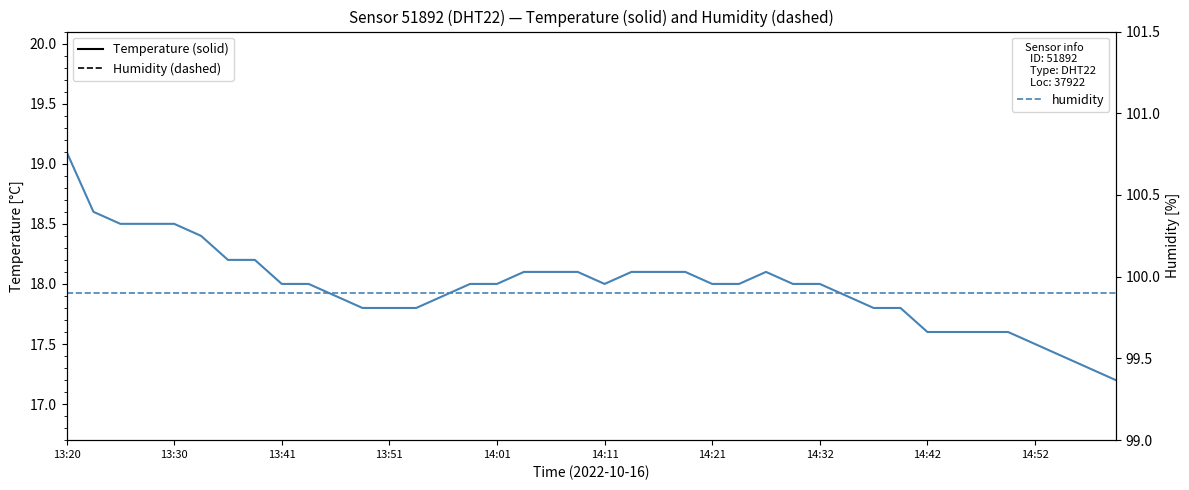

Which series has the widest spread of values?

temperature